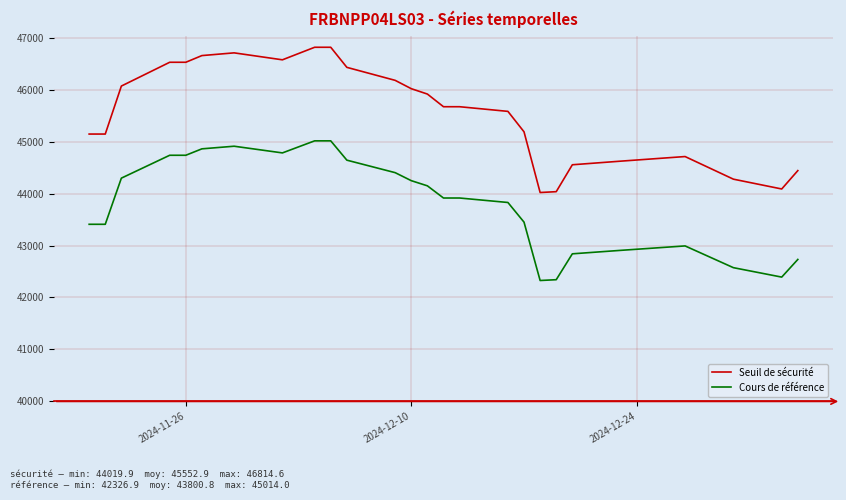

What is the difference between the maximum and minimum values in the Cours de référence series?

2687.2